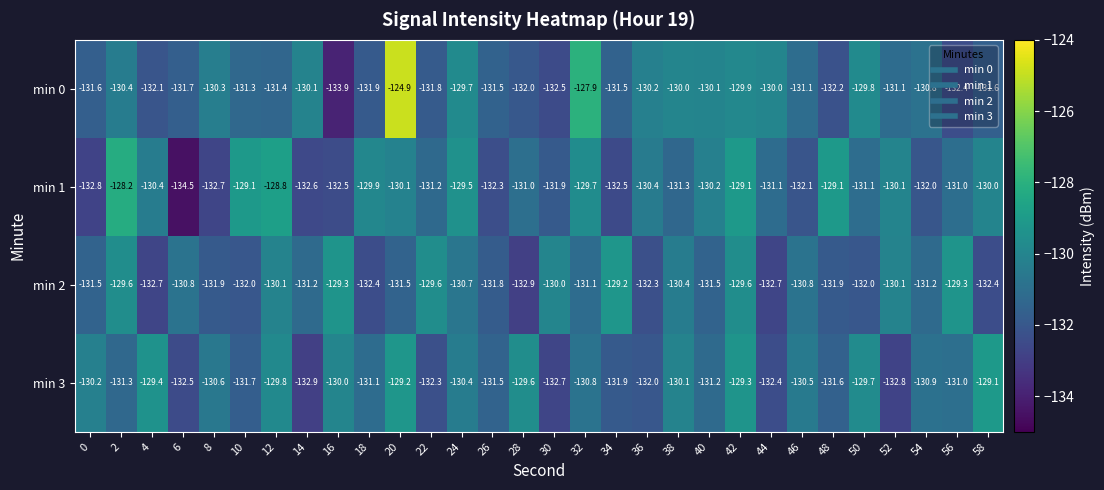

Which category has the highest value across all series?

20